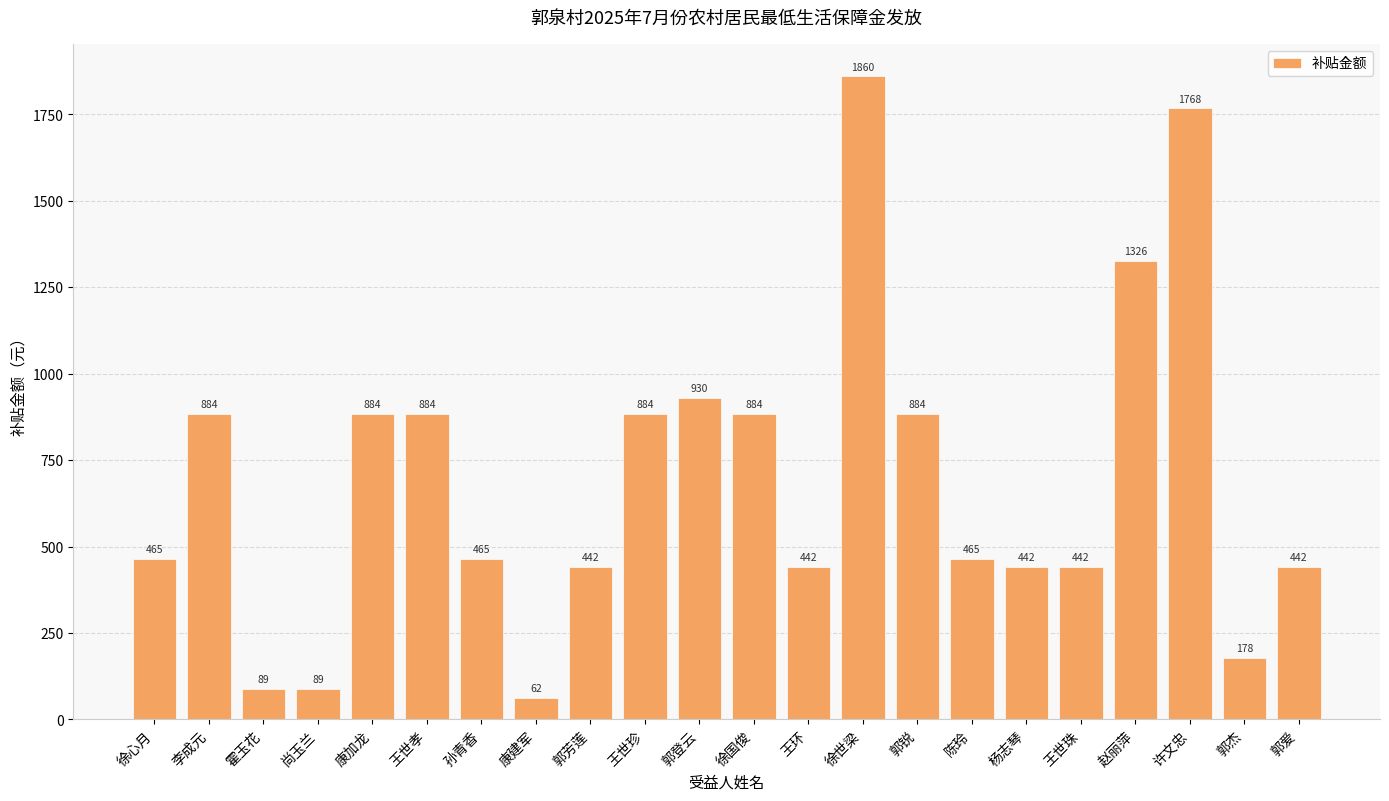

The value at 王世珠 is 594. True or false?

False